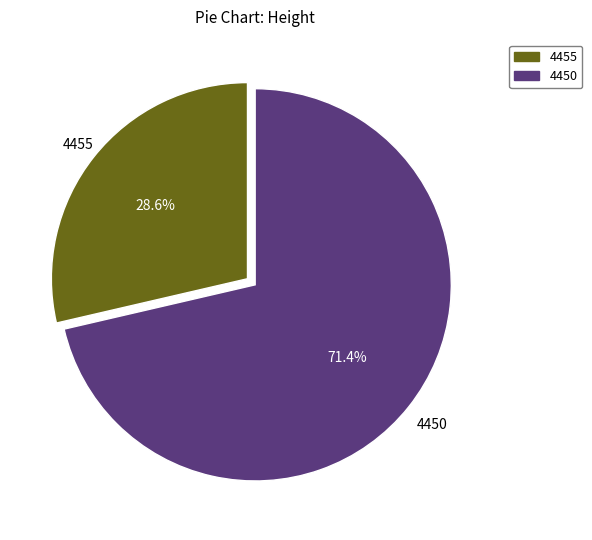

How many slices are in this pie chart?

2